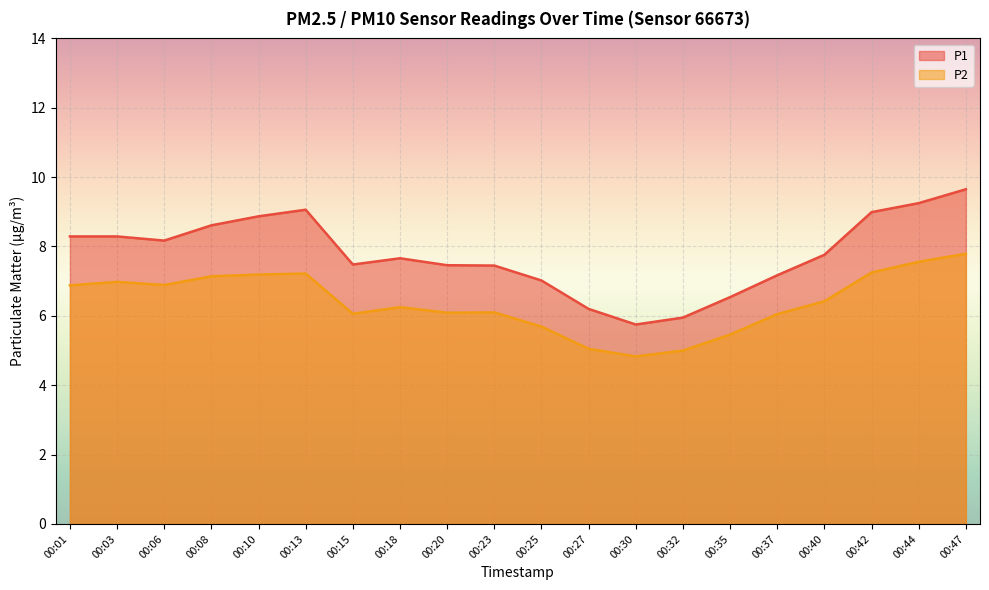

What is the sum of the P1 values at 00:03 and 00:15?

15.8